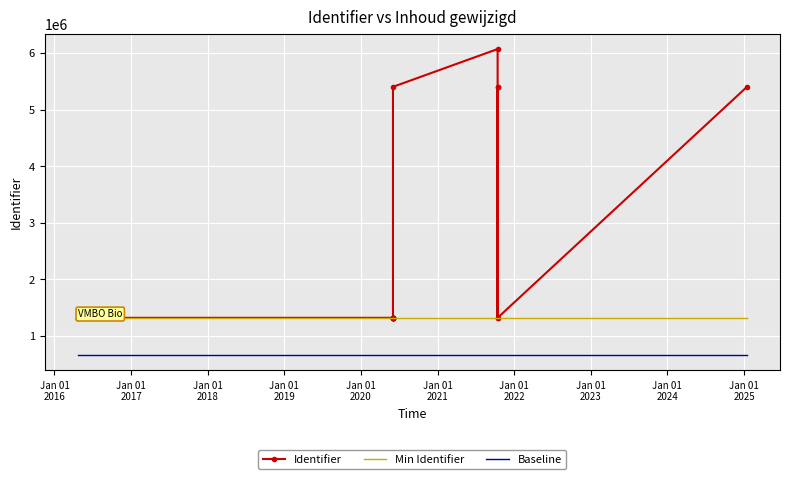

What are all the series names shown in the legend?

Identifier, Min Identifier, Baseline